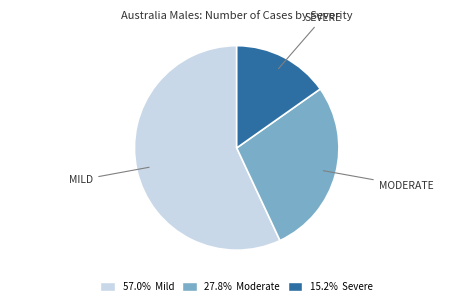

Does any single category account for the majority?

Yes